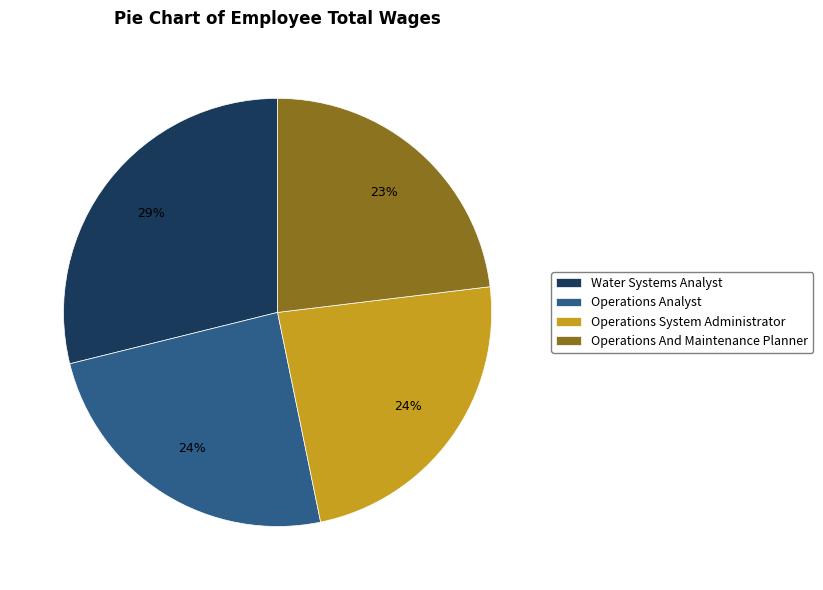

Combined, do Water Systems Analyst and Operations Analyst account for over 50%?

Yes